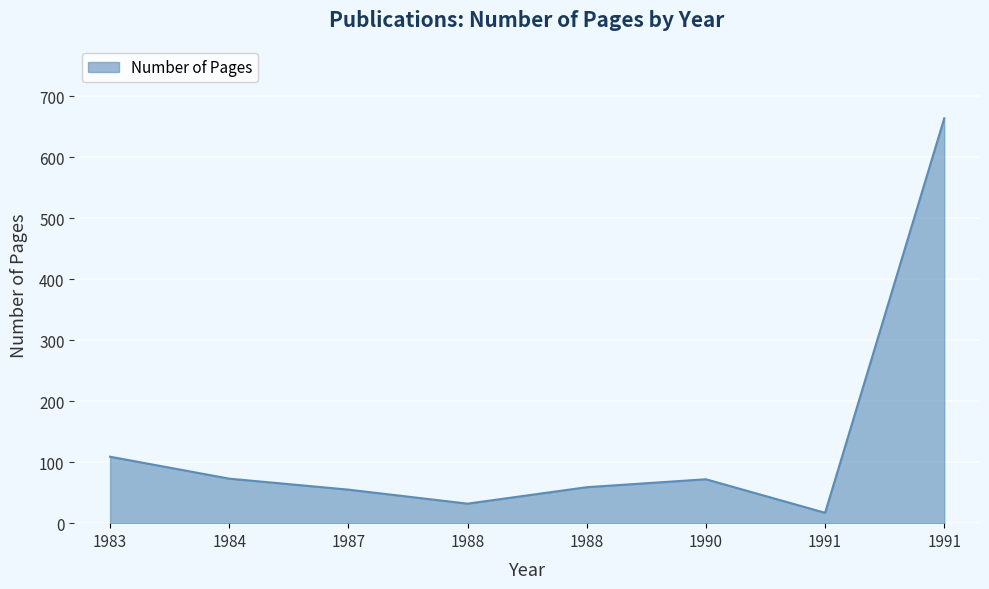

What is the smallest value displayed?

17